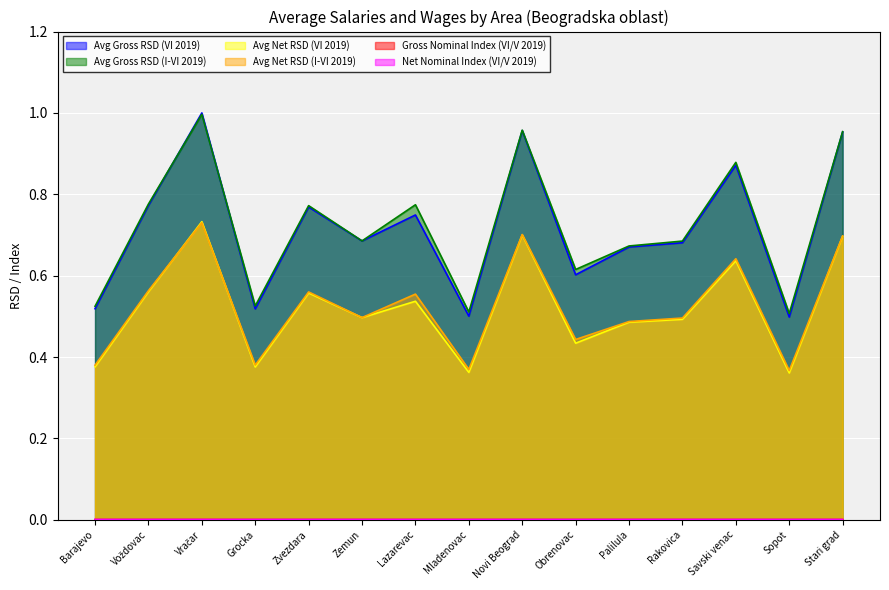

Reading left to right, list all the values displayed in this chart.

Avg Gross RSD (VI 2019): 0.5	0.8	1.0	0.5	0.8	0.7	0.7	0.5	1.0	0.6	0.7	0.7	0.9	0.5	1.0
Avg Gross RSD (I-VI 2019): 0.5	0.8	1.0	0.5	0.8	0.7	0.8	0.5	1.0	0.6	0.7	0.7	0.9	0.5	1.0
Avg Net RSD (VI 2019): 0.4	0.6	0.7	0.4	0.6	0.5	0.5	0.4	0.7	0.4	0.5	0.5	0.6	0.4	0.7
Avg Net RSD (I-VI 2019): 0.4	0.6	0.7	0.4	0.6	0.5	0.6	0.4	0.7	0.4	0.5	0.5	0.6	0.4	0.7
Gross Nominal Index (VI/V 2019): 0.0	0.0	0.0	0.0	0.0	0.0	0.0	0.0	0.0	0.0	0.0	0.0	0.0	0.0	0.0
Net Nominal Index (VI/V 2019): 0.0	0.0	0.0	0.0	0.0	0.0	0.0	0.0	0.0	0.0	0.0	0.0	0.0	0.0	0.0